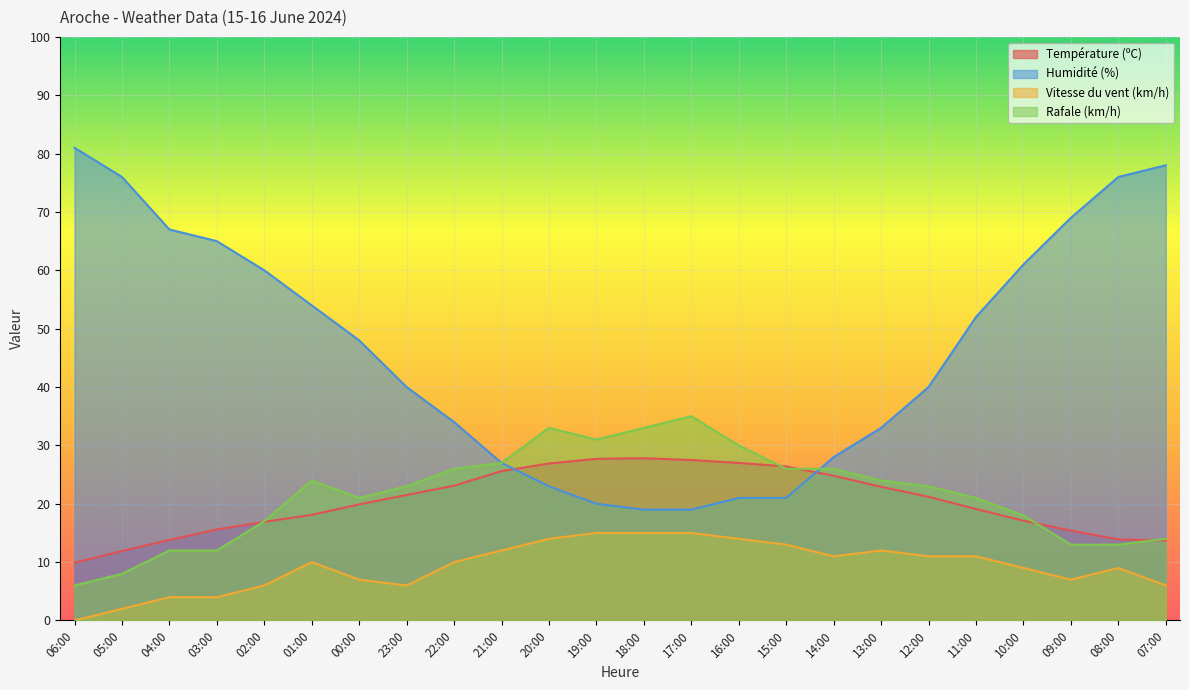

Between 18:00 and 09:00, which is larger?

18:00